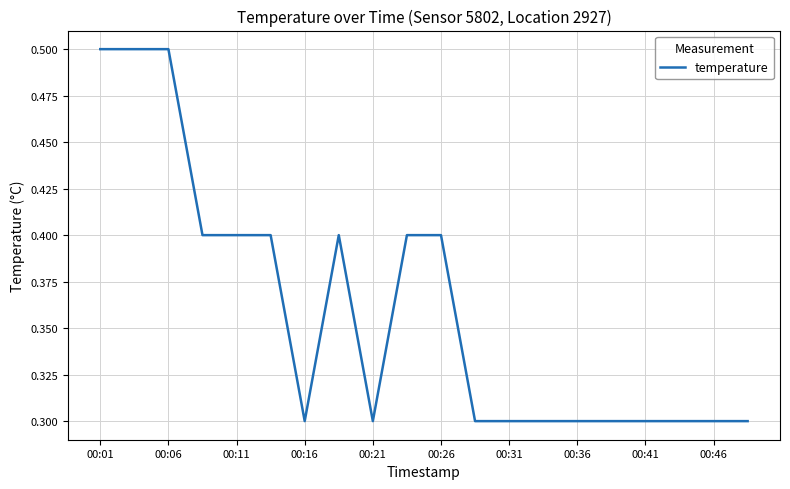

Reading left to right, transcribe all the data shown in this chart.

0.5	0.5	0.5	0.4	0.4	0.4	0.3	0.4	0.3	0.4	0.4	0.3	0.3	0.3	0.3	0.3	0.3	0.3	0.3	0.3